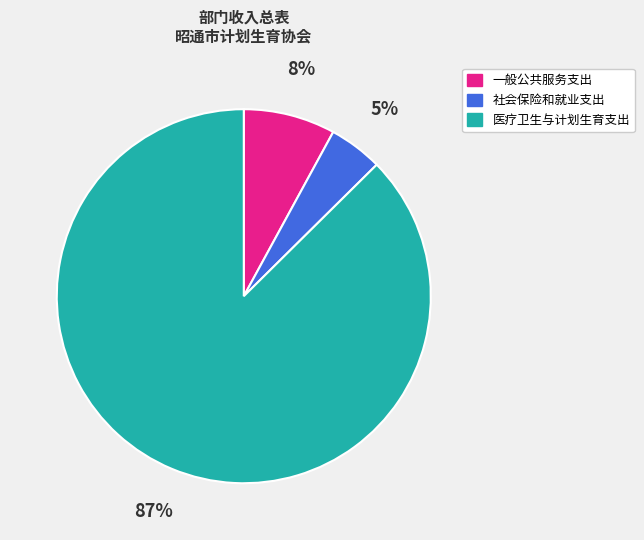

To the nearest percent, what is the combined percentage of 医疗卫生与计划生育支出 and 社会保险和就业支出?

92%